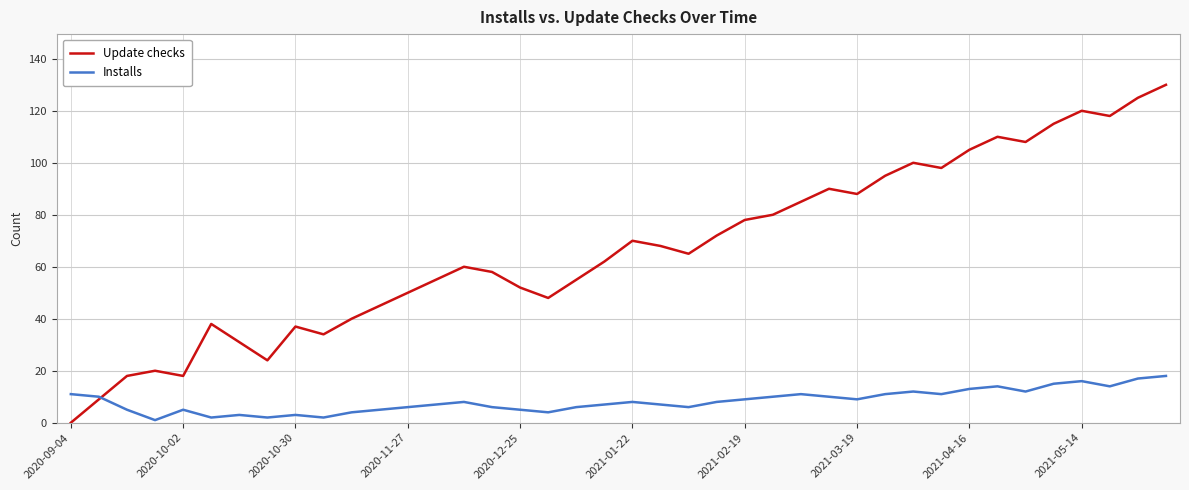

Which series has the largest total across all categories?

Update checks